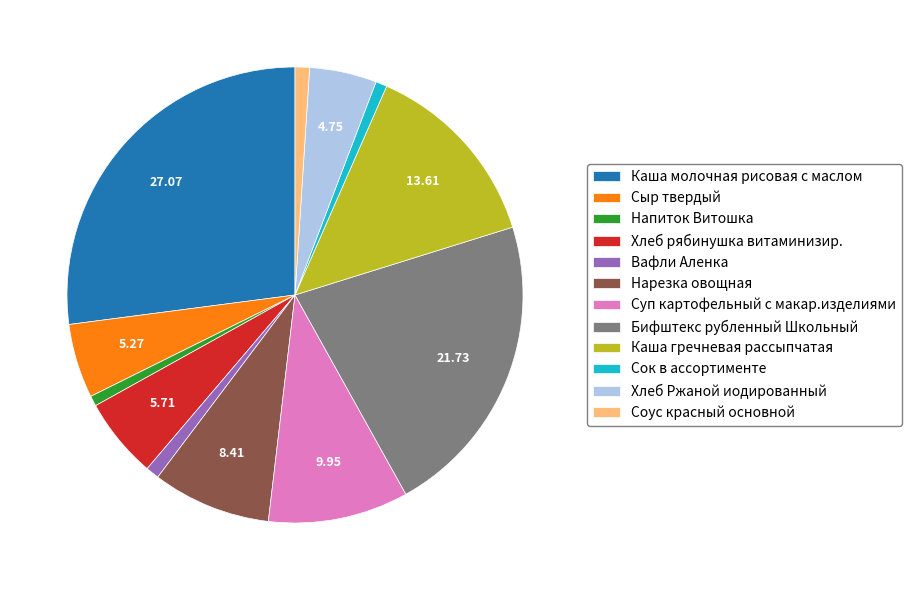

Which category has the biggest portion of the pie?

Каша молочная рисовая с маслом